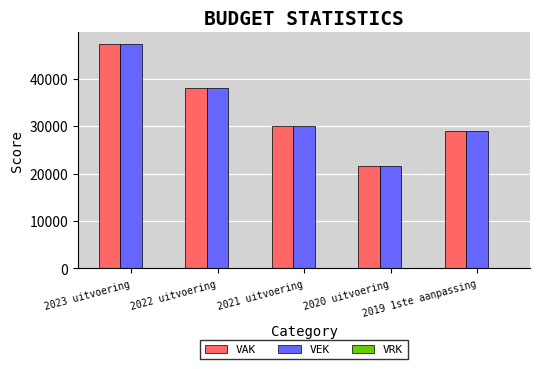

What is the minimum value for VEK?

21631